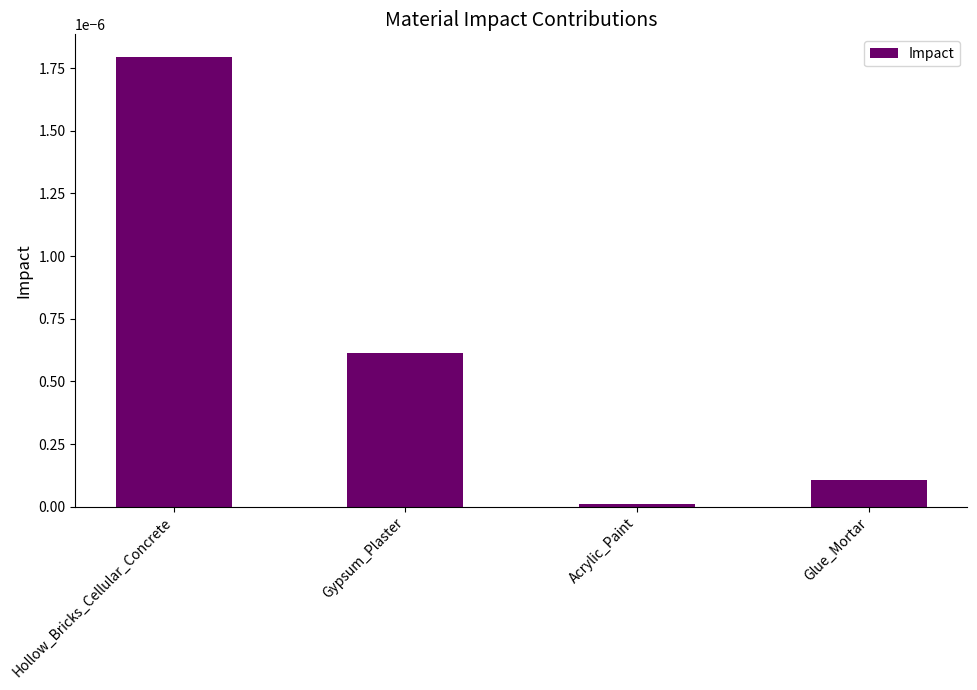

Which category has the lowest value across all series?

Acrylic_Paint